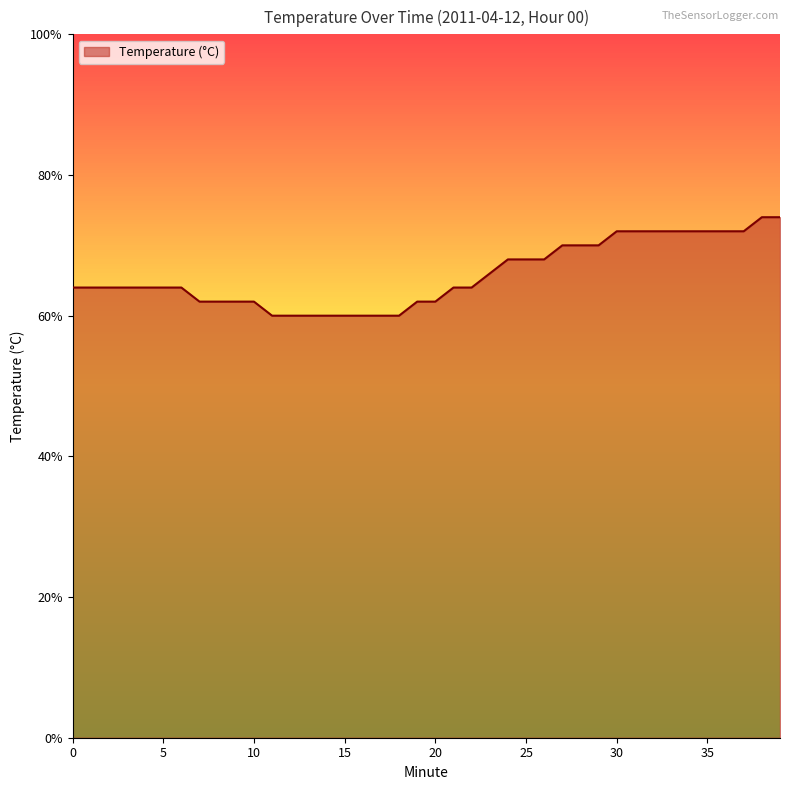

Does the chart display data point markers on the line(s)?

No